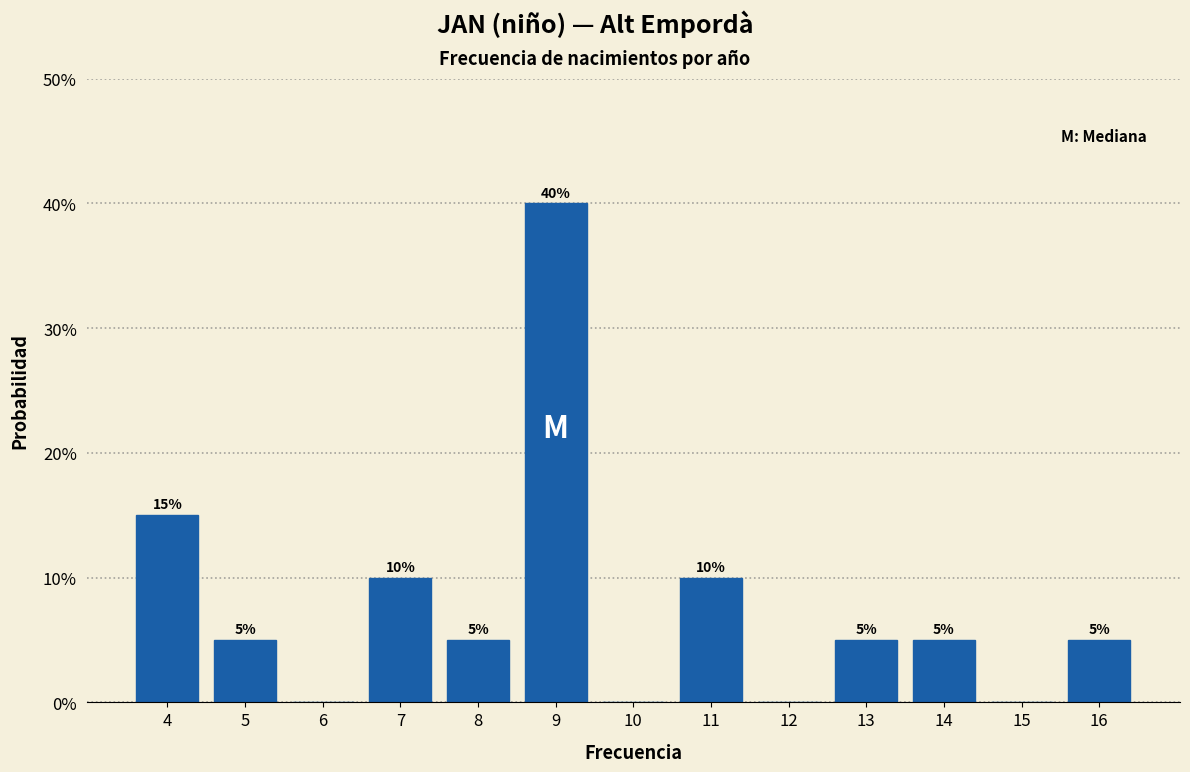

Which range on the x-axis has the tallest bar?

8.5 to 9.5